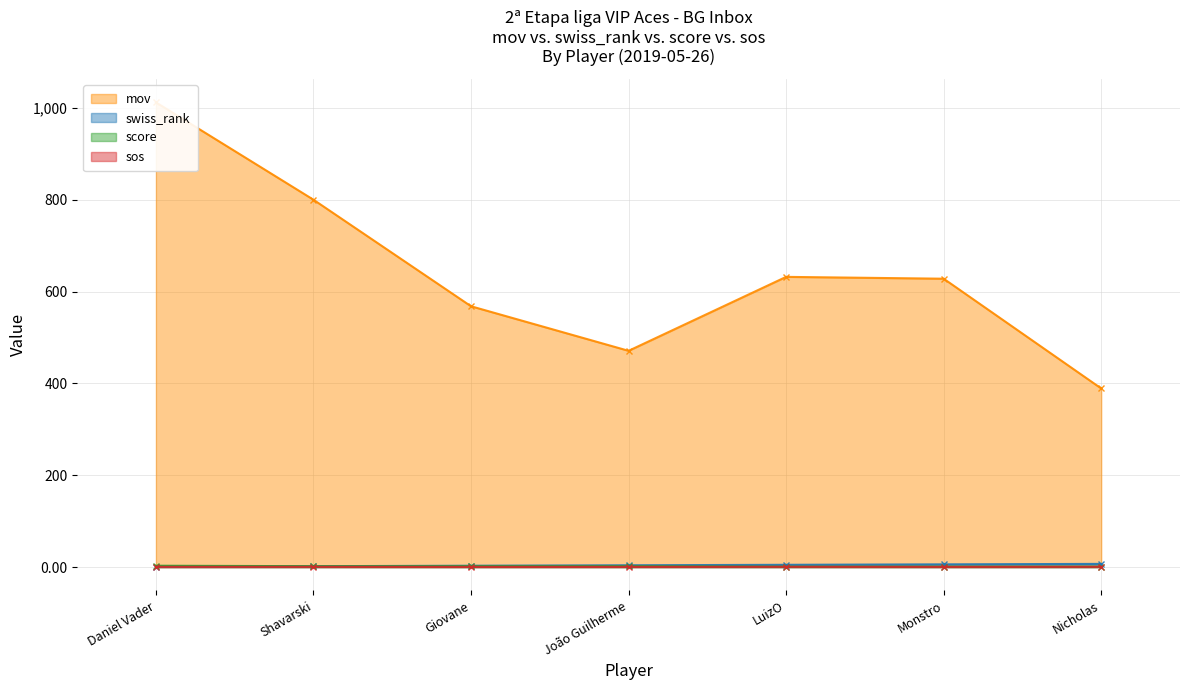

Reading left to right, transcribe all the data shown in this chart.

mov: 1012.0	800.0	568.0	471.0	632.0	628.0	389.0
swiss_rank: 1.0	2.0	3.0	4.0	5.0	6.0	7.0
score: 3.0	2.0	2.0	2.0	1.0	1.0	1.0
sos: 0.6	0.7	0.5	0.6	0.7	0.5	0.7